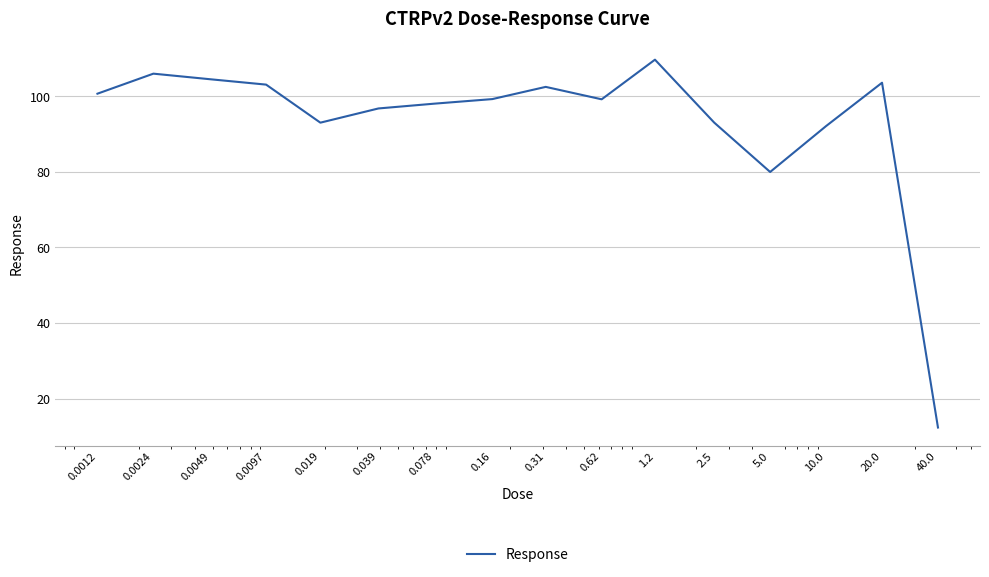

What is the difference between the maximum and minimum values?

97.4